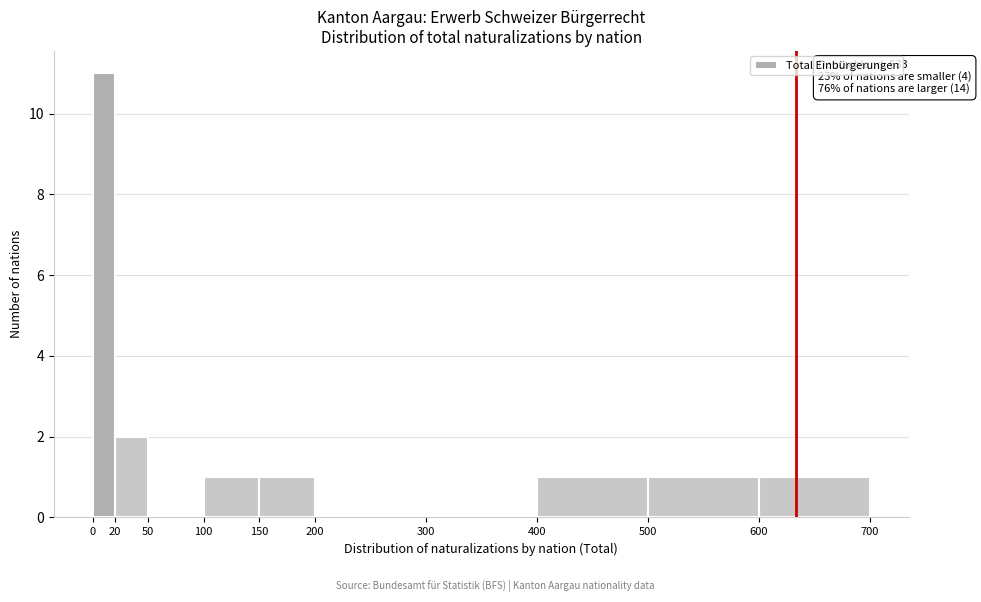

Over which range of the x-axis is the bar tallest?

0 to 20